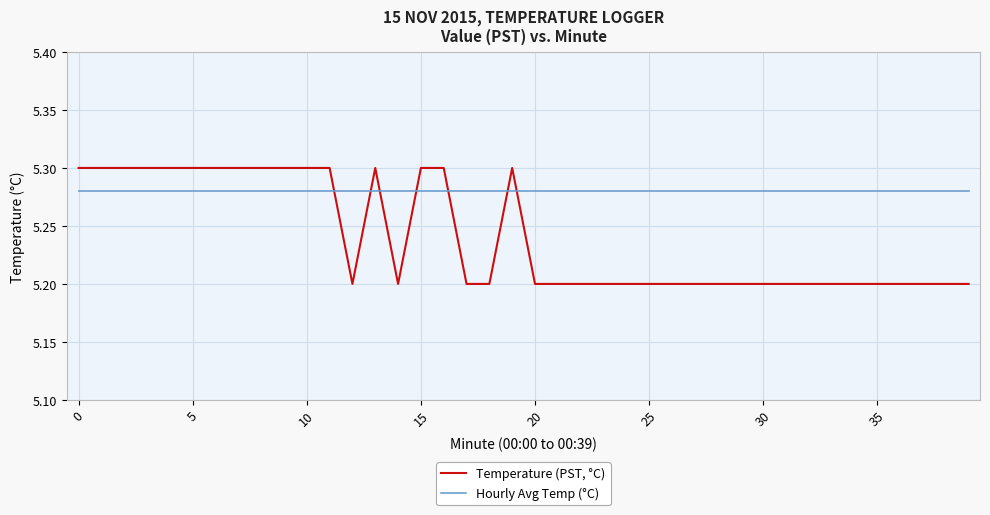

What is the minimum value for Temperature (PST, °C)?

5.2